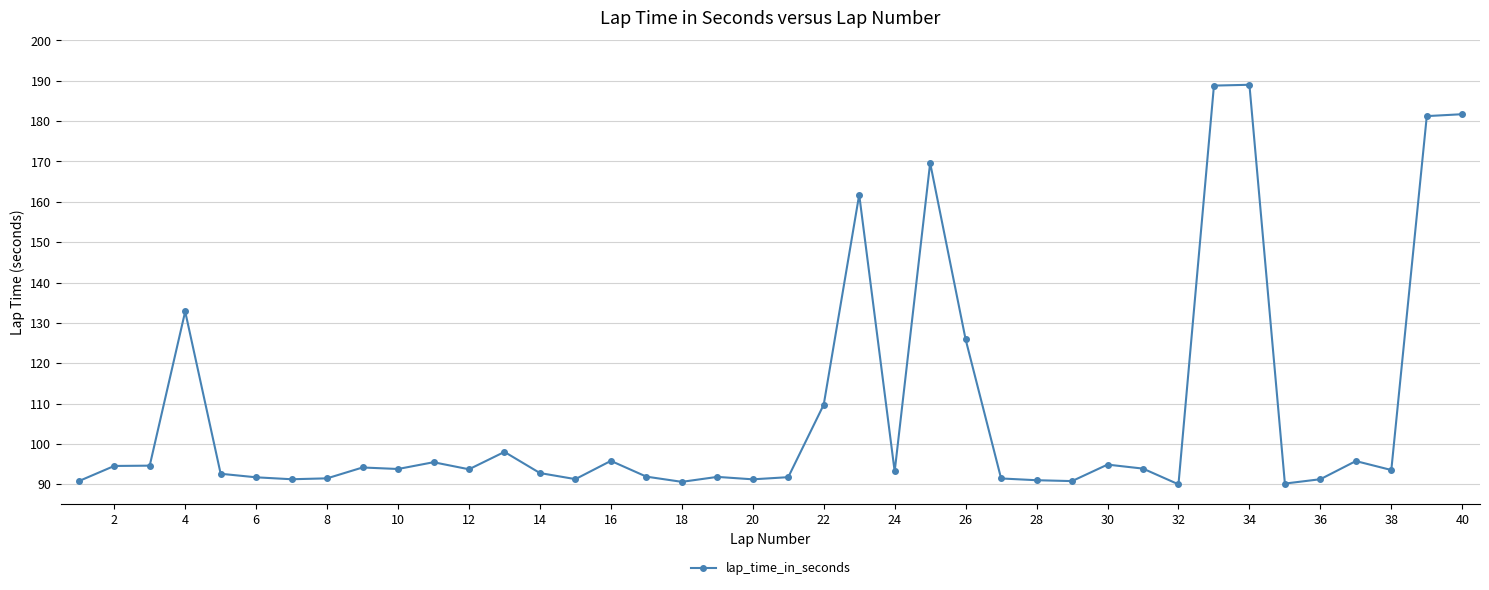

What is the average value?

107.9